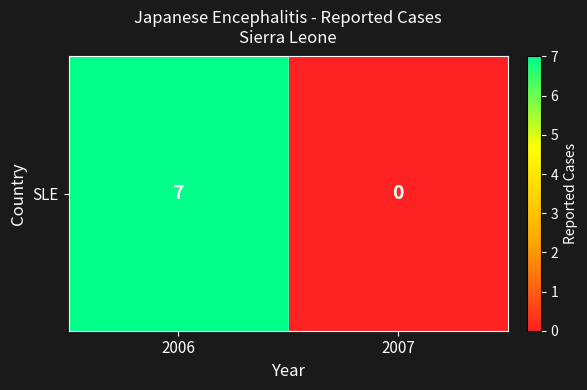

What is the sum of the values at 2007 and 2006?

7